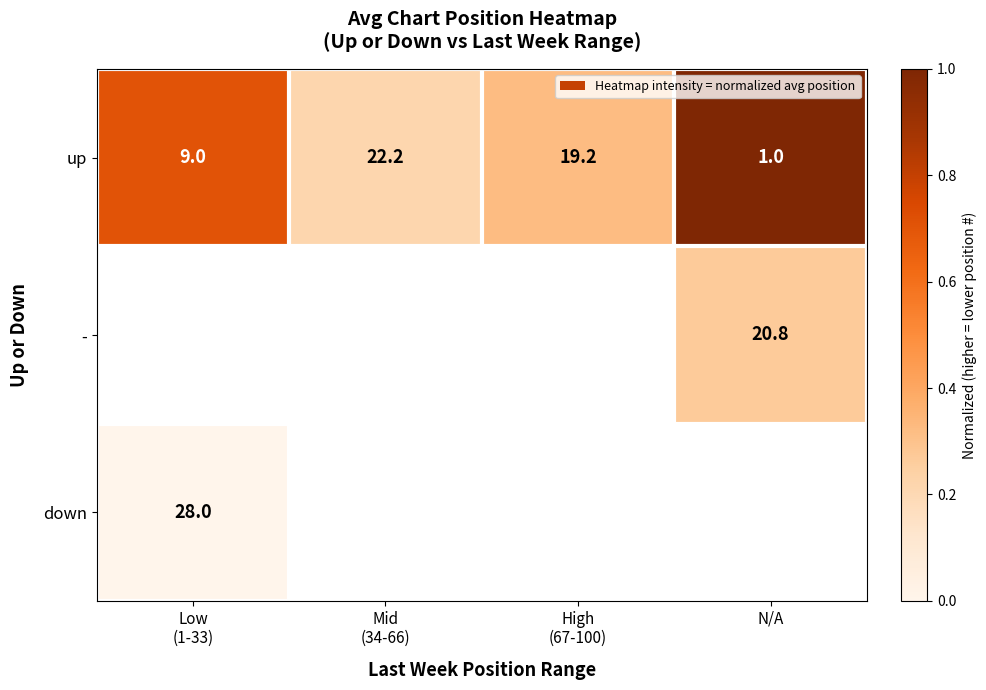

Is the value of down at N/A greater than the value of - at Low (1-33)?

No